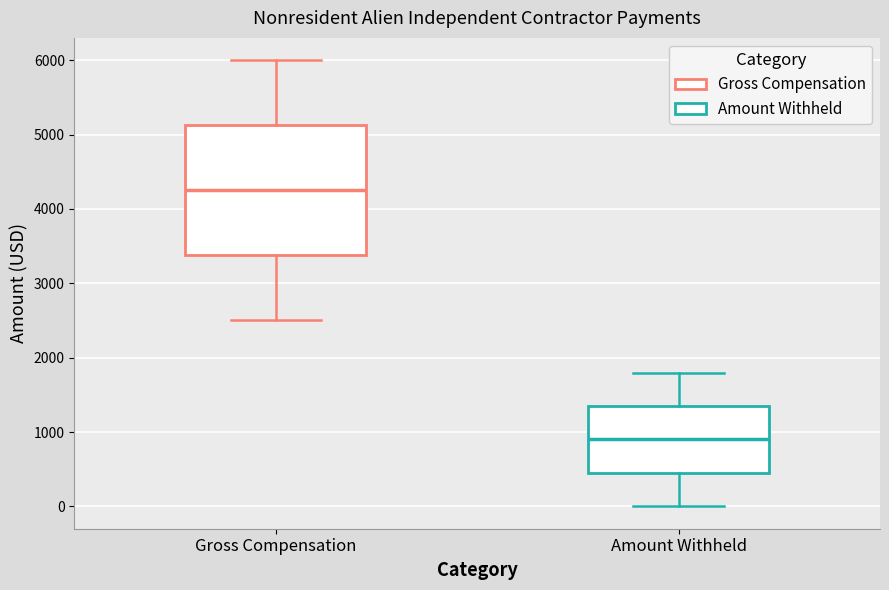

Comparing the boxes themselves (not the whiskers), which one is the tallest?

Gross Compensation